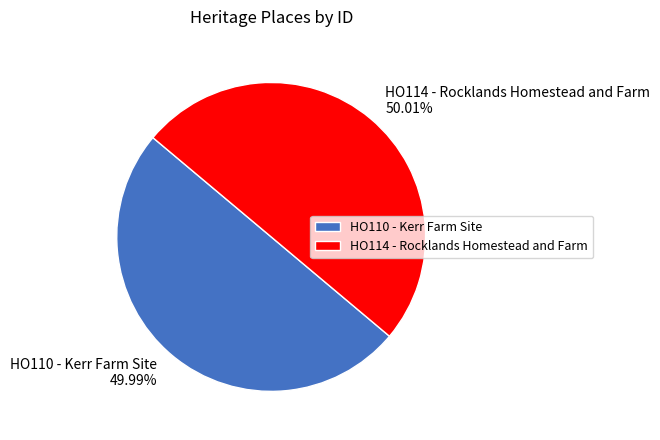

Is there a majority slice in this chart?

Yes